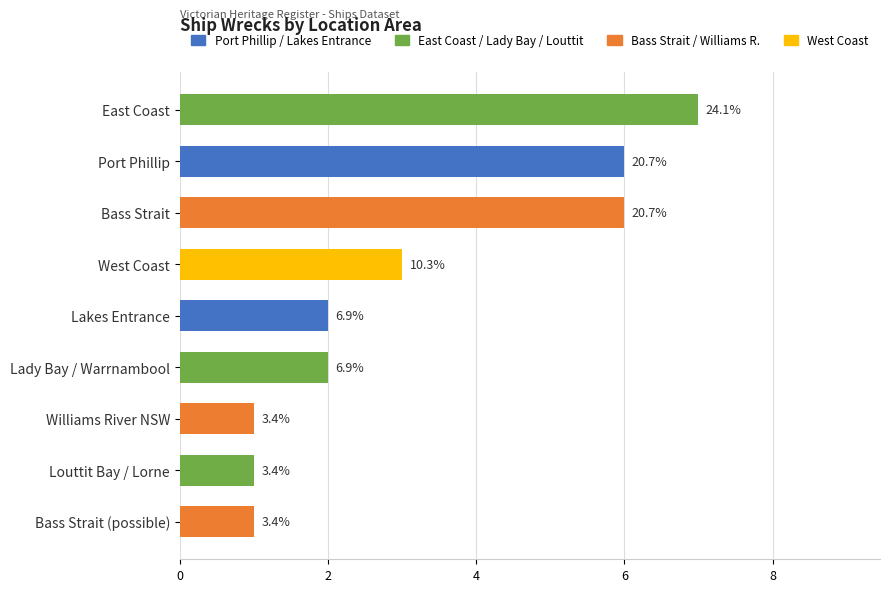

Which has a higher value, Bass Strait or West Coast?

Bass Strait